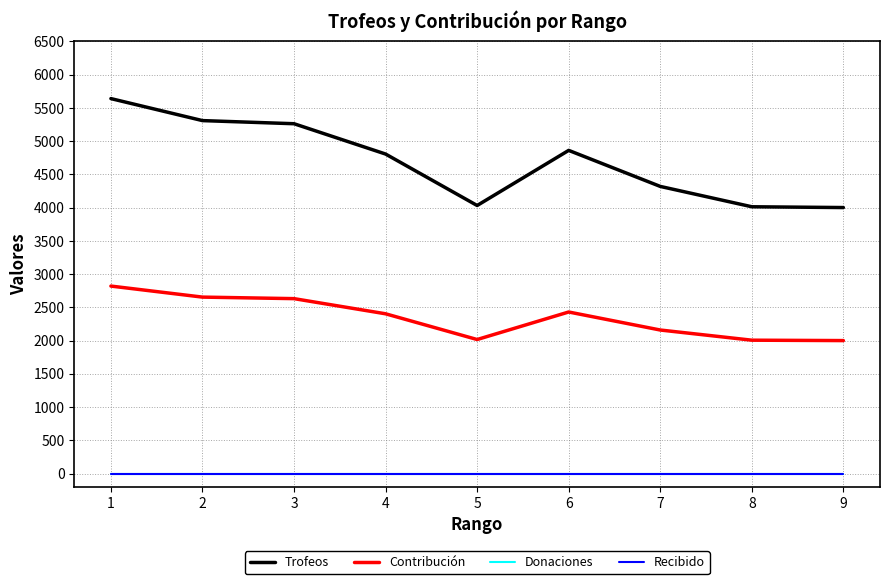

Does the chart display data point markers on the line(s)?

No